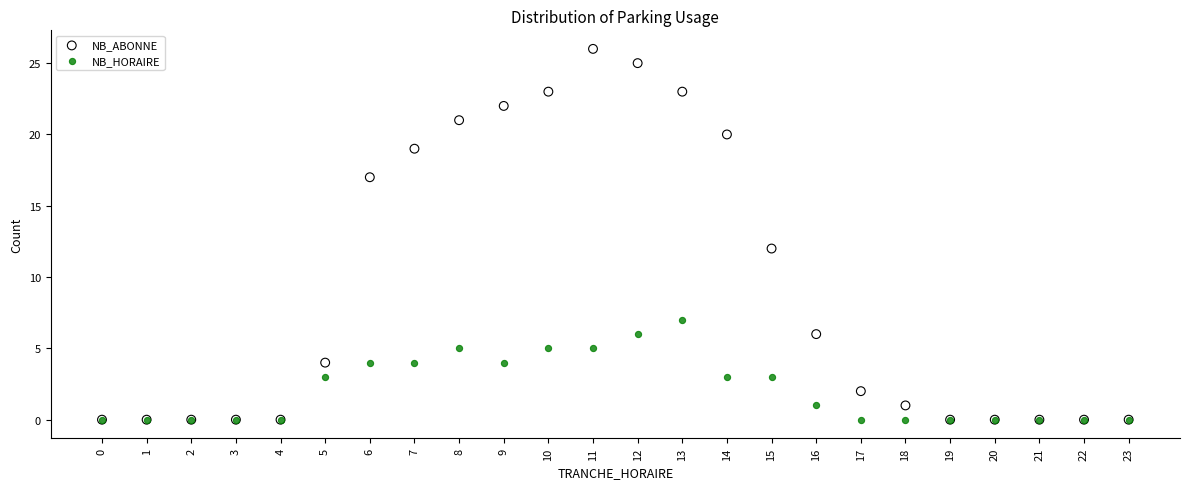

Across all series, what Y value is closest to 13?

12